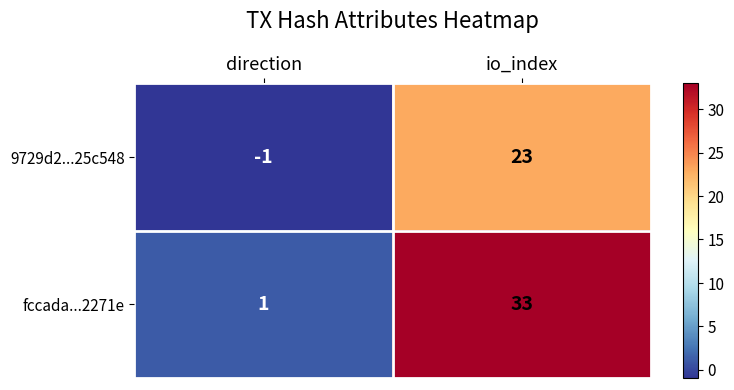

What is the total value across all series at io_index?

56